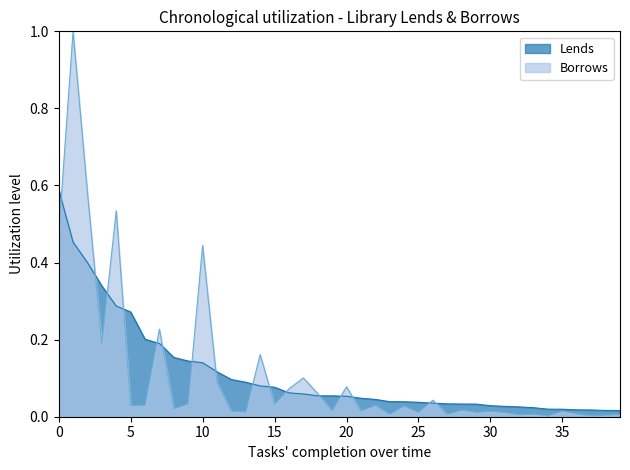

What is the greatest value displayed?

1.0